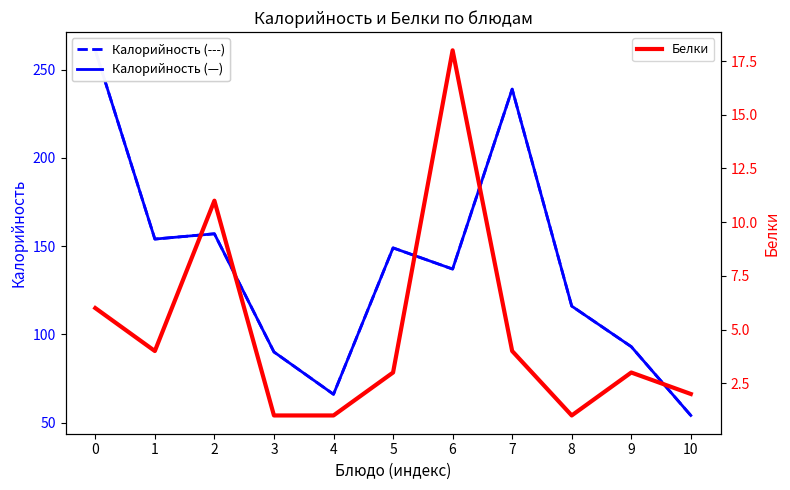

The value of Калорийность (trend) at 4 is 95. True or false?

False